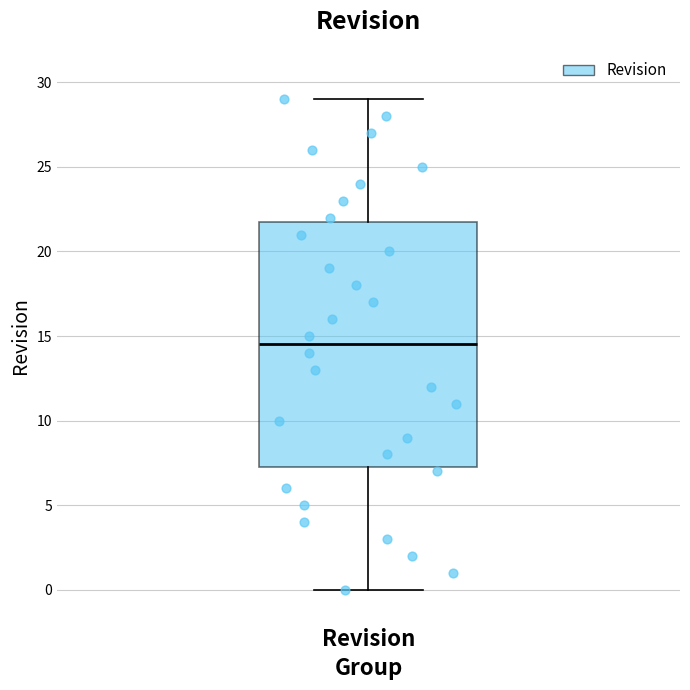

Transcribe this box plot: give where the median line is, the range the box spans, and where the two whiskers end, as read against the y-axis. The values are not printed on the chart, so give them approximately, as read against the axis.

median 14.5, box 7.5 to 22.0, whiskers 0.0 to 29.0